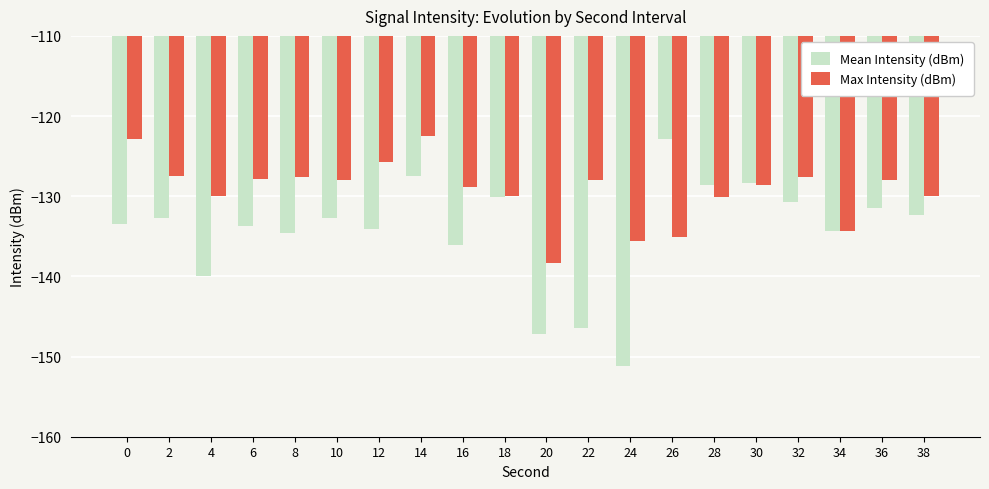

At which category does the chart reach its minimum across all series?

24